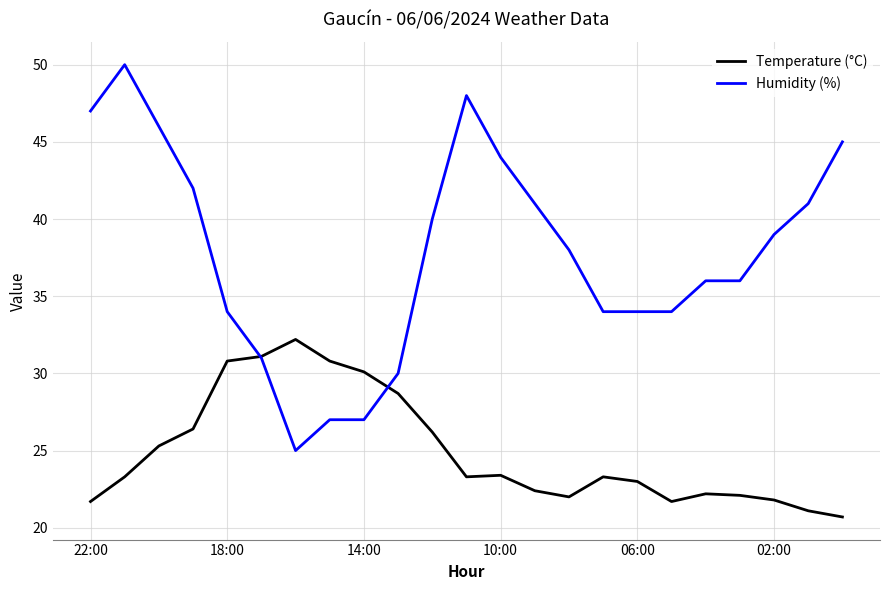

How many lines are shown in the chart?

2